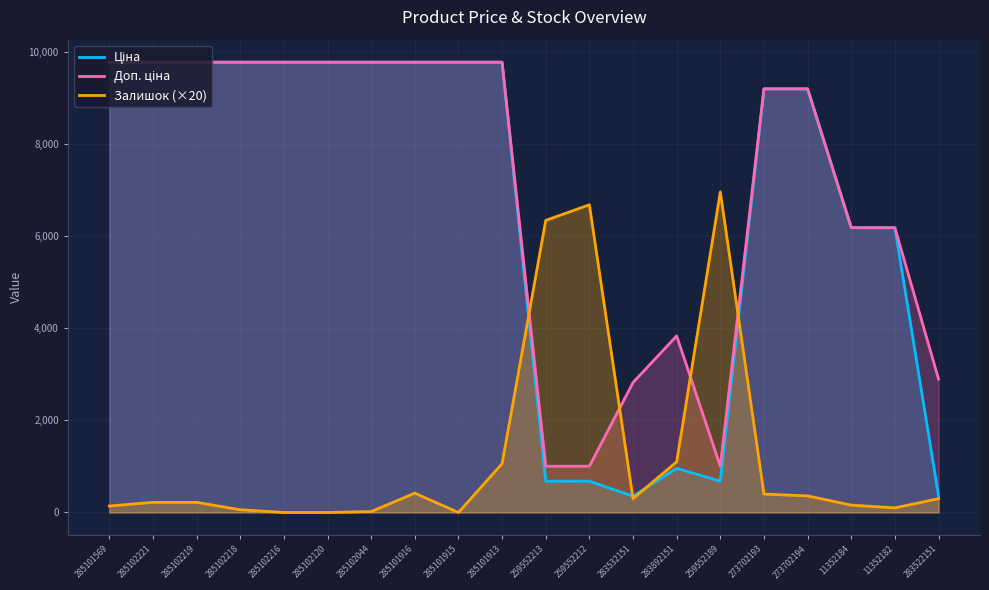

Between 285102221 and 259552212, which series saw the biggest shift?

Ціна